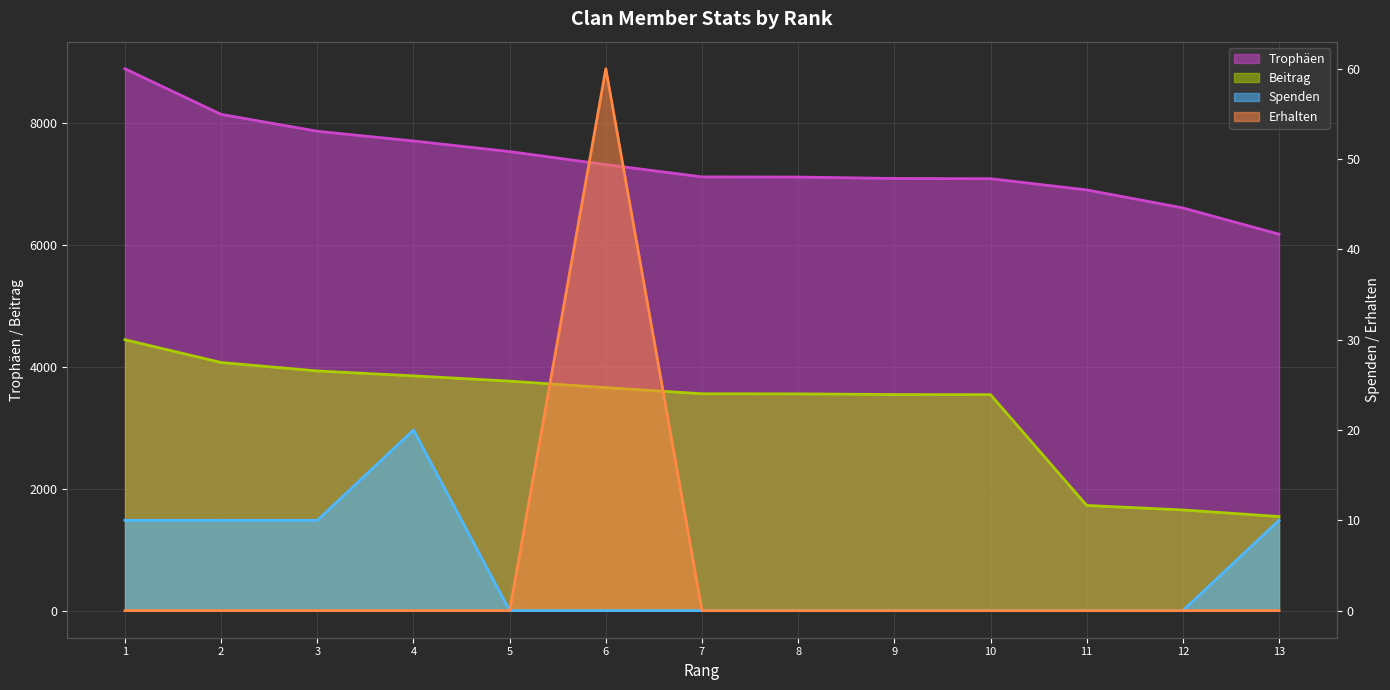

Which series changed the most between 4 and 8?

Trophäen (linie)